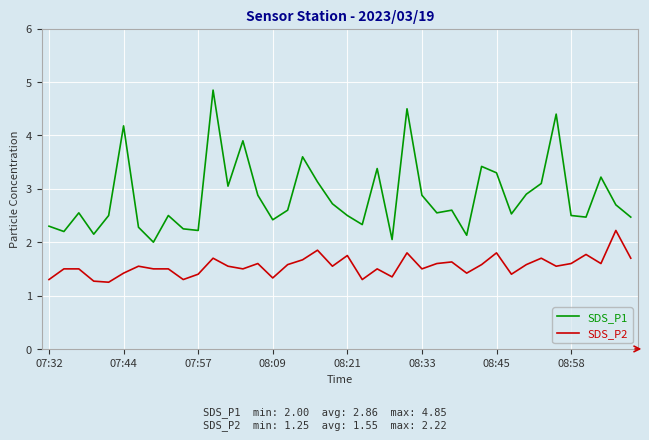

Which series has the largest total across all categories?

SDS_P1